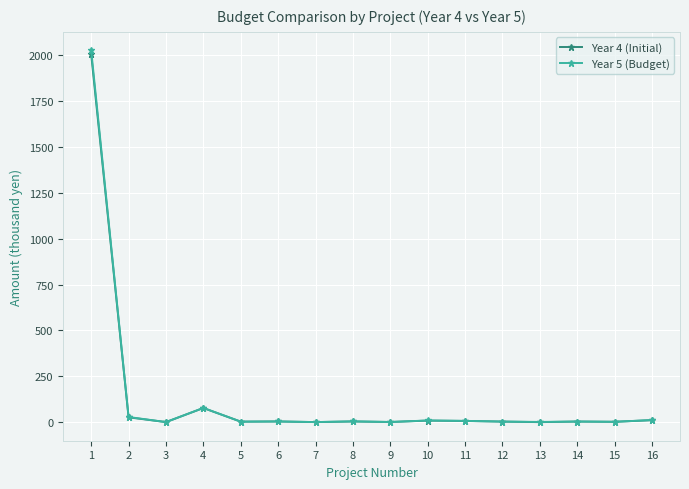

Which series has the widest spread of values?

Year 5 (Budget)